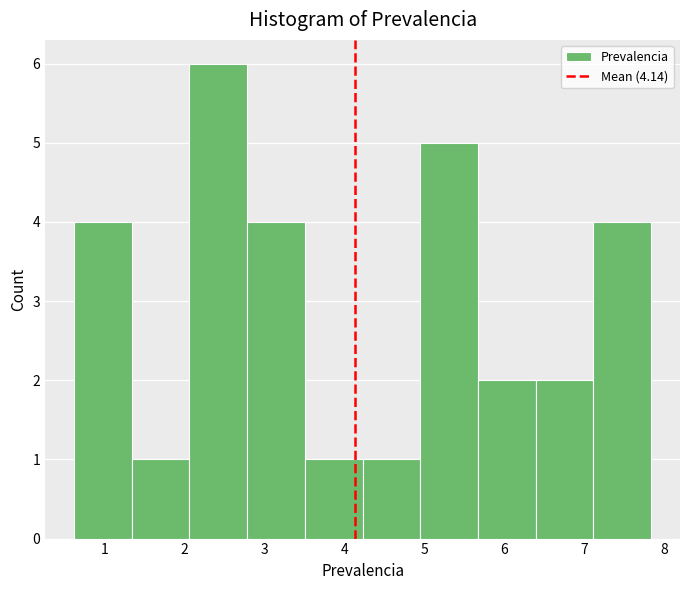

What is the height of the bar covering 2.8 to 3.5 on the x-axis? Neither the bar edges nor the heights are printed on the chart, so give them approximately, as read against the axes.

4